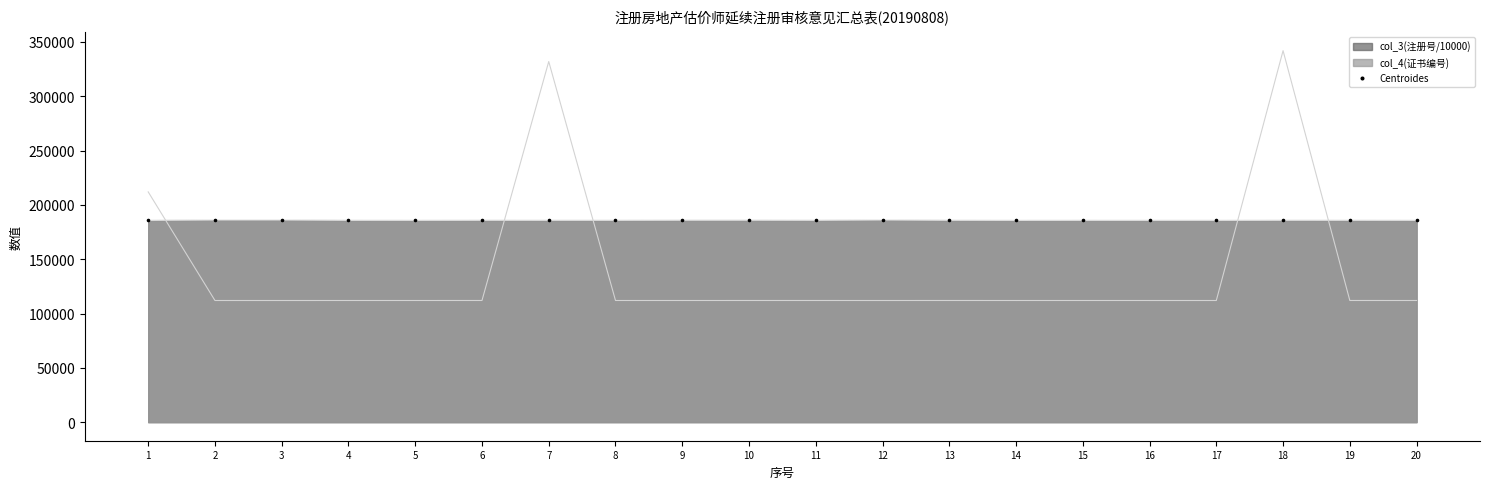

Approximately how many times larger is the value at 13 compared to 20?

1.0